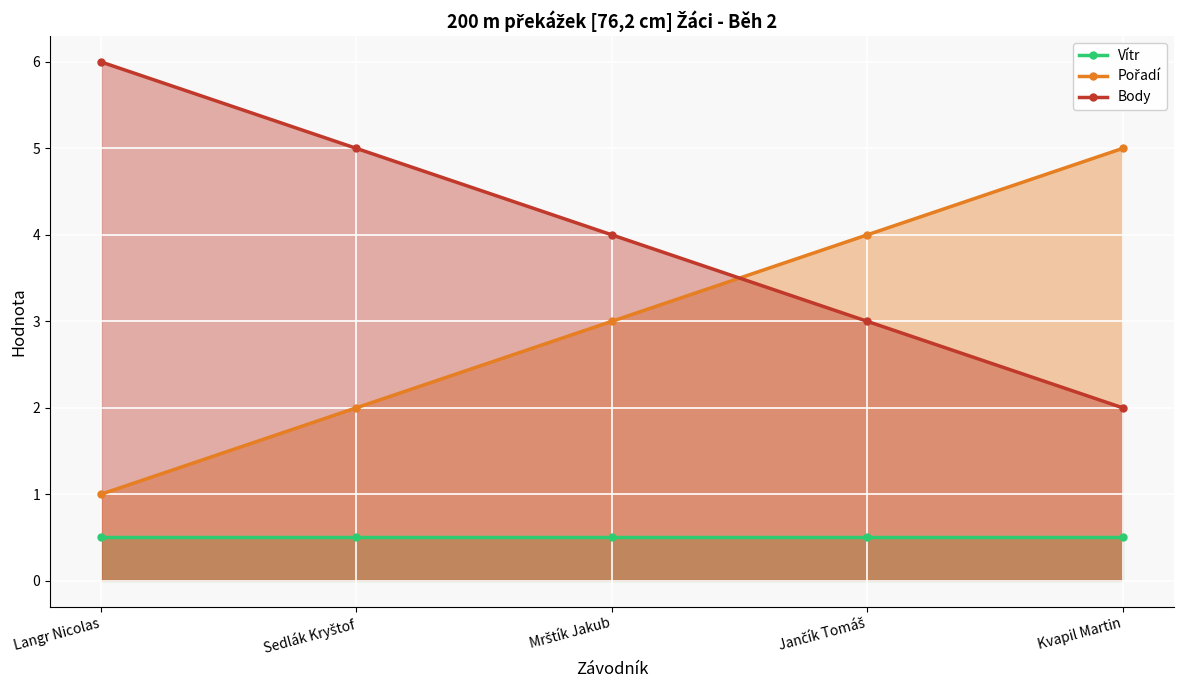

At how many categories does at least one series exceed 4?

3